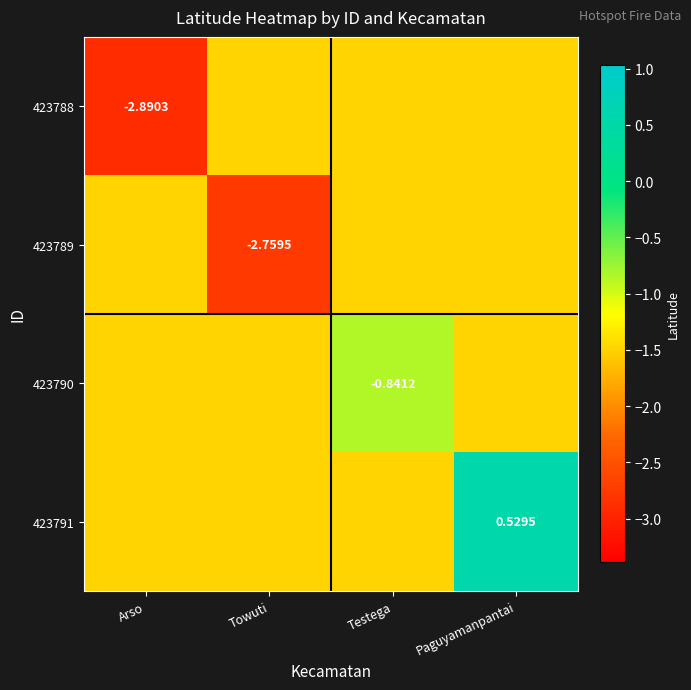

At how many categories does at least one series exceed 0?

1